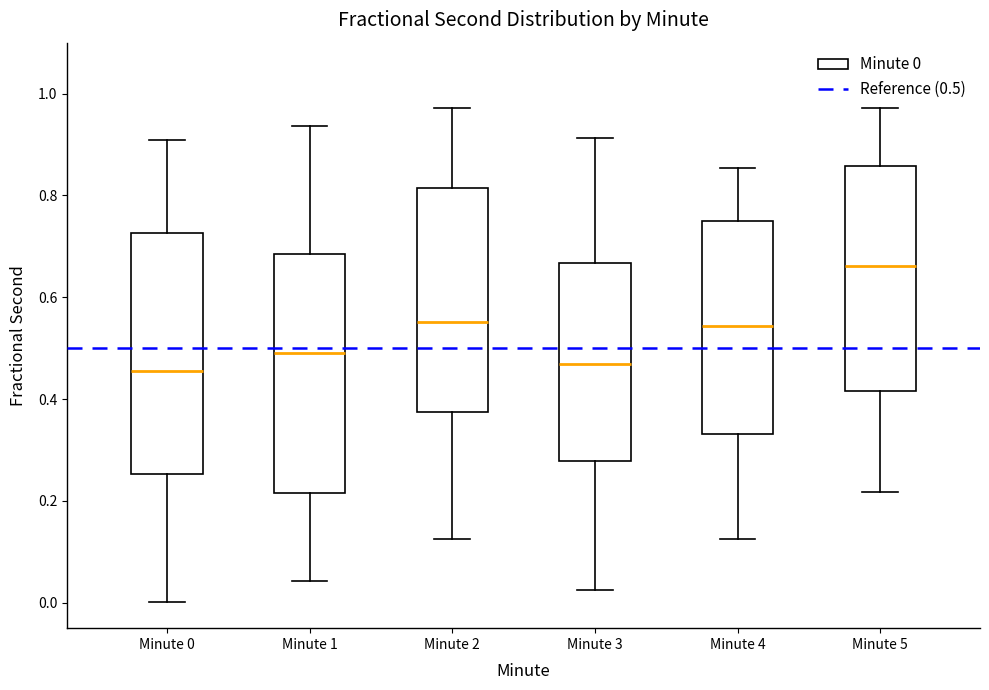

Reading left to right, read every box against the y-axis: the position of its median line, the range the box covers, and the ends of its whiskers. The values are not printed on the chart, so give them approximately, as read against the axis.

Minute 0: median 0.46, box 0.26 to 0.72, whiskers 0.00 to 0.90
Minute 1: median 0.50, box 0.22 to 0.68, whiskers 0.04 to 0.94
Minute 2: median 0.56, box 0.38 to 0.82, whiskers 0.12 to 0.98
Minute 3: median 0.46, box 0.28 to 0.66, whiskers 0.02 to 0.92
Minute 4: median 0.54, box 0.34 to 0.74, whiskers 0.12 to 0.86
Minute 5: median 0.66, box 0.42 to 0.86, whiskers 0.22 to 0.98